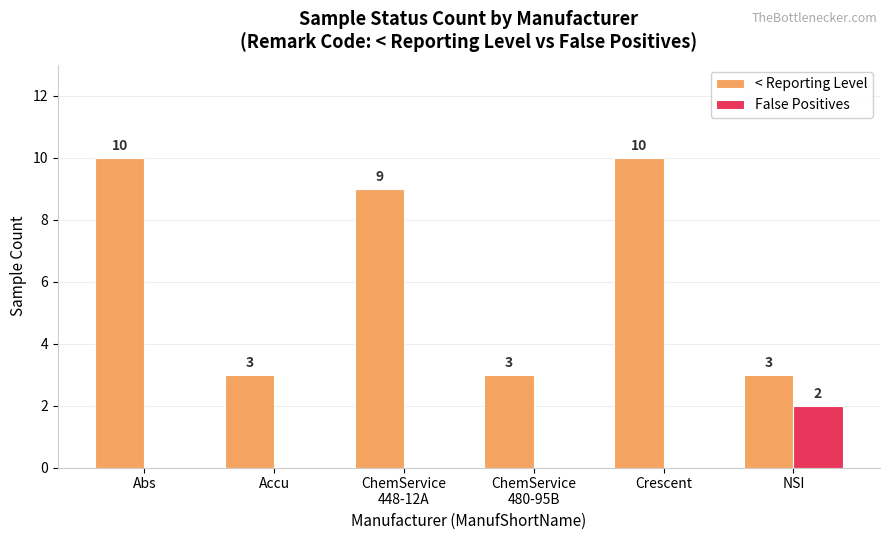

Which series has the largest total across all categories?

< Reporting Level